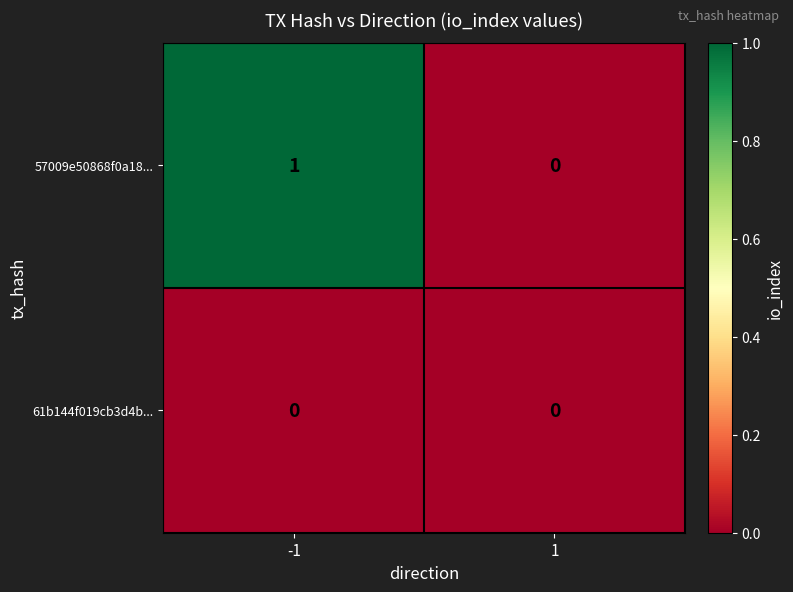

Rank the series by their average value, from highest to lowest.

57009e50868f0a18..., 61b144f019cb3d4b...